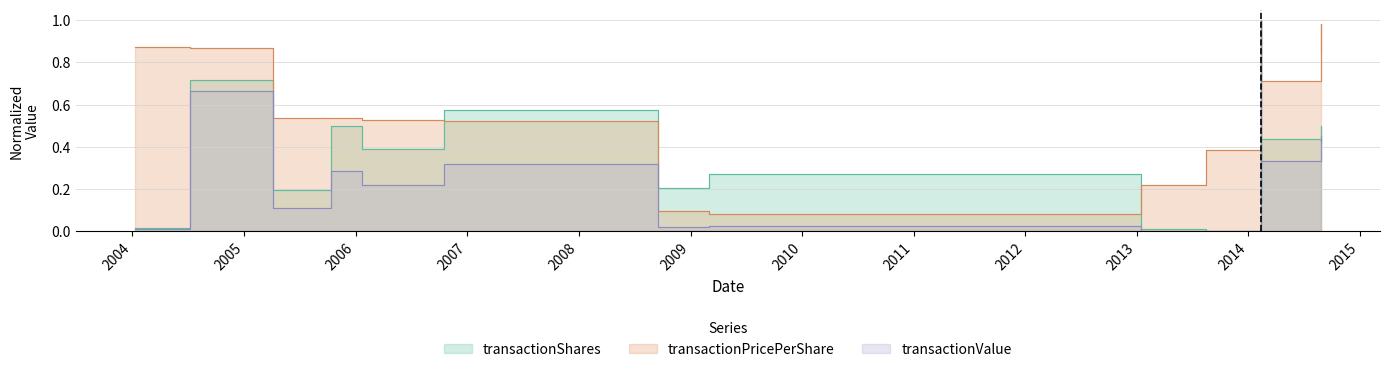

Reading left to right, list all the values displayed in this chart.

transactionShares: 2004-01-09=0.0	2004-07-07=0.7	2005-04-04=0.2	2005-10-11=0.5	2006-01-20=0.4	2006-10-16=0.6	2008-09-16=0.2	2009-03-03=0.3	2013-01-15=0.0	2013-08-14=0.0	2014-02-10=0.4	2014-02-11=0.1	2014-02-12=1.0	2014-02-13=0.4	2014-08-26=0.4	2014-08-26=0.5
transactionPricePerShare: 2004-01-09=0.9	2004-07-07=0.9	2005-04-04=0.5	2005-10-11=0.5	2006-01-20=0.5	2006-10-16=0.5	2008-09-16=0.1	2009-03-03=0.1	2013-01-15=0.2	2013-08-14=0.4	2014-02-10=1.0	2014-02-11=1.0	2014-02-12=0.9	2014-02-13=0.7	2014-08-26=1.0	2014-08-26=0.8
transactionValue: 2004-01-09=0.0	2004-07-07=0.7	2005-04-04=0.1	2005-10-11=0.3	2006-01-20=0.2	2006-10-16=0.3	2008-09-16=0.0	2009-03-03=0.0	2013-01-15=0.0	2013-08-14=0.0	2014-02-10=0.4	2014-02-11=0.1	2014-02-12=1.0	2014-02-13=0.3	2014-08-26=0.4	2014-08-26=0.5